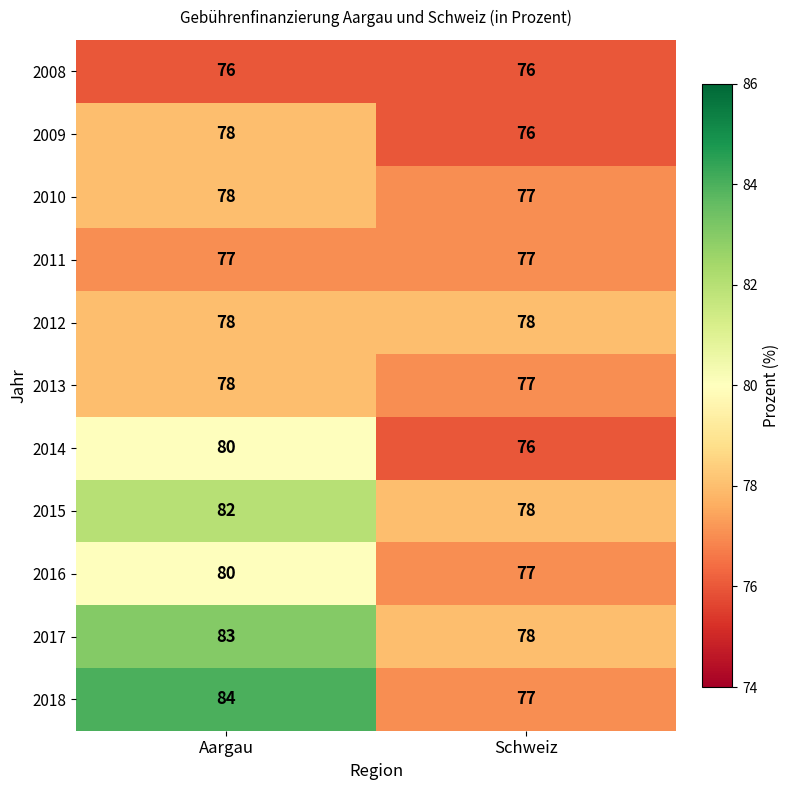

The value of 2017 at Schweiz is 78. True or false?

True